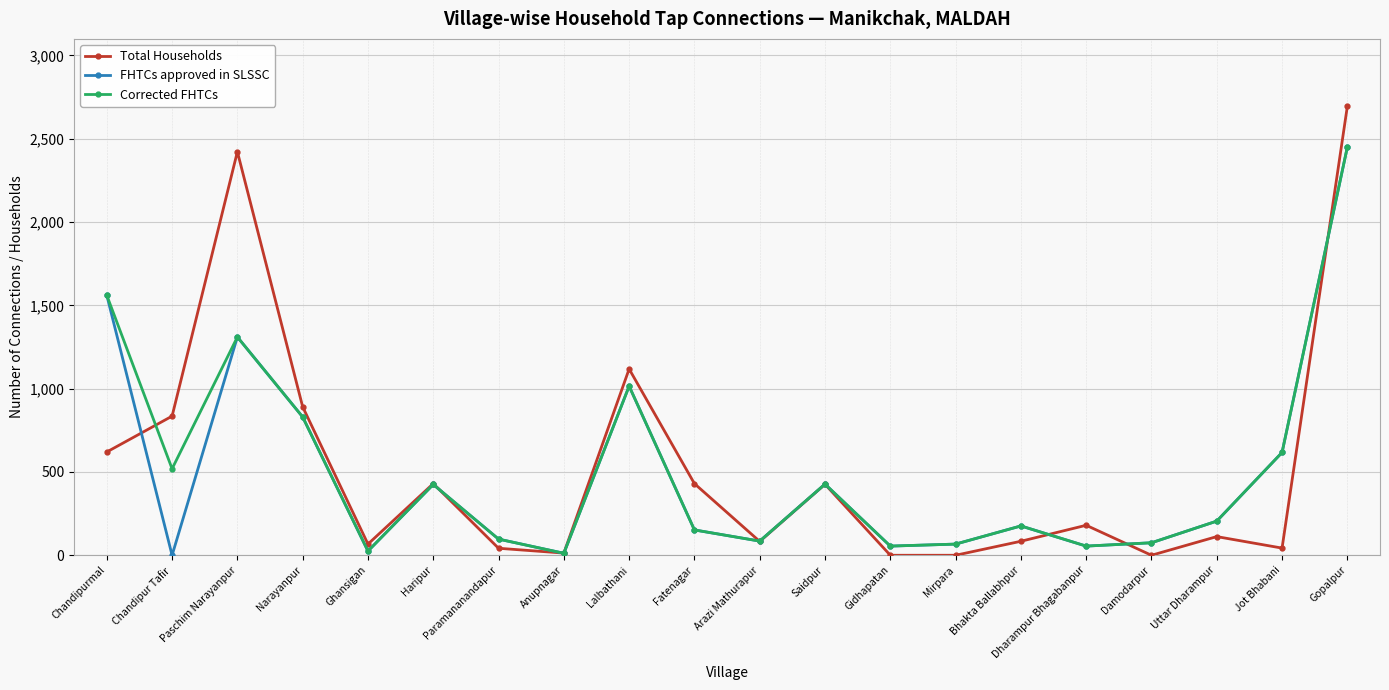

What is the label of the 5th point from the right?

Dharampur Bhagabanpur